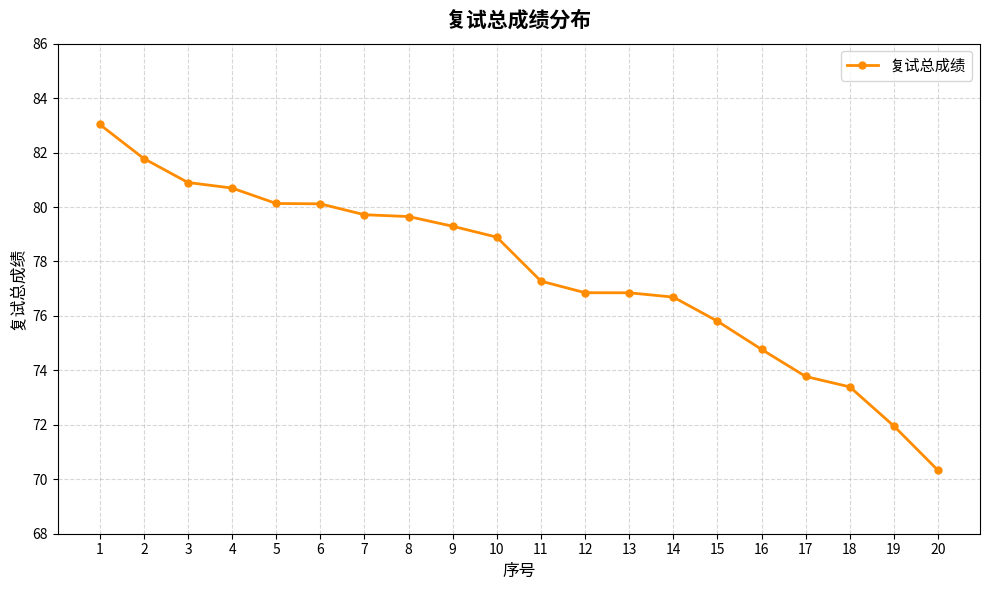

Which label corresponds to the smallest value in the chart?

20